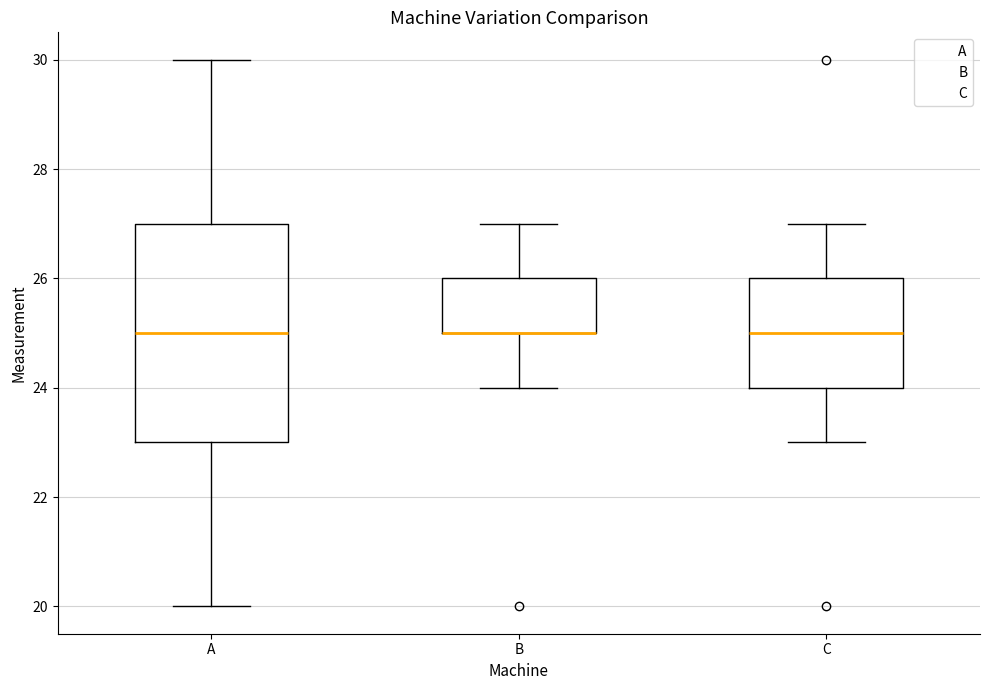

Where does the median line of the box for C sit on the y-axis? The values are not printed on the chart, so give them approximately, as read against the axis.

25